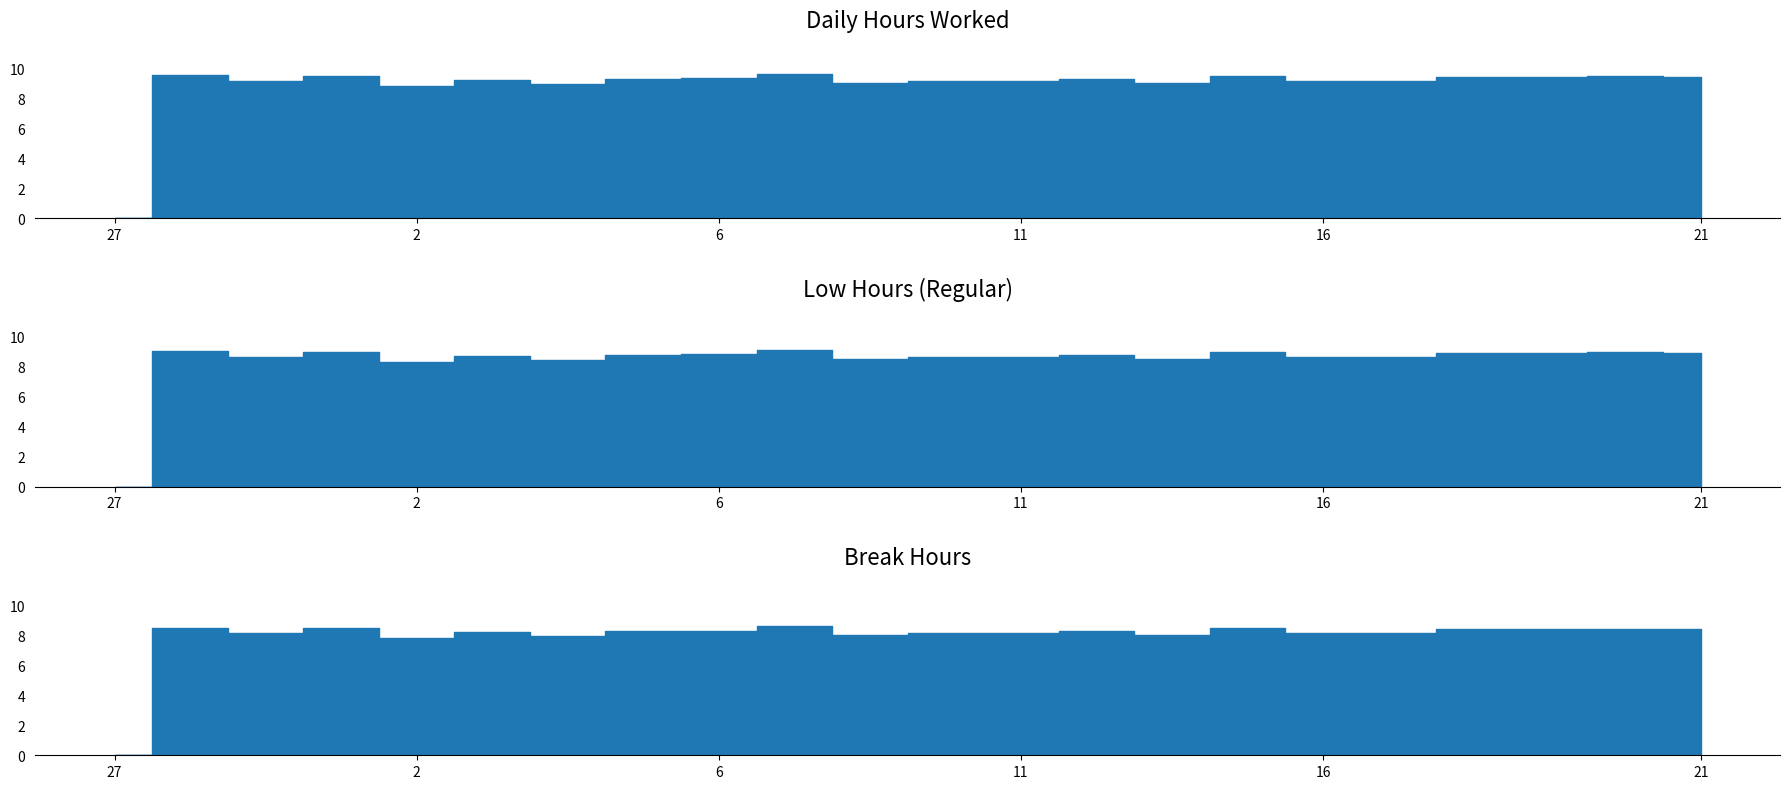

True or false: Break Total and Low (Hours Worked) cross at least once.

False